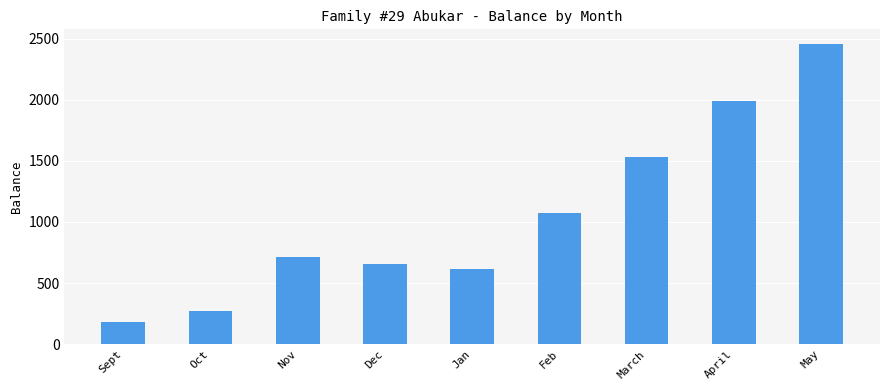

What is the maximum value shown in the chart?

2452.9